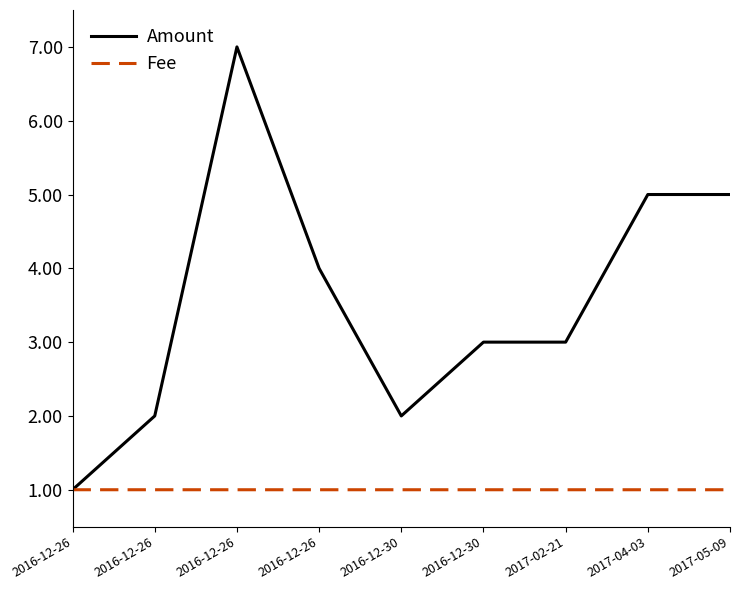

Does the chart have visible grid lines?

No